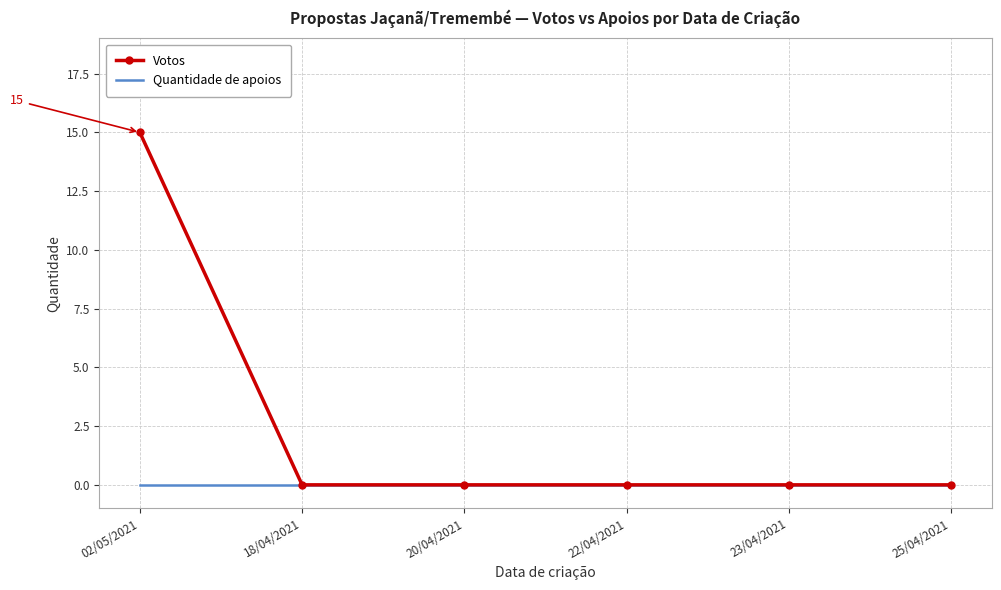

What is the difference between the maximum and minimum values in the Votos series?

15